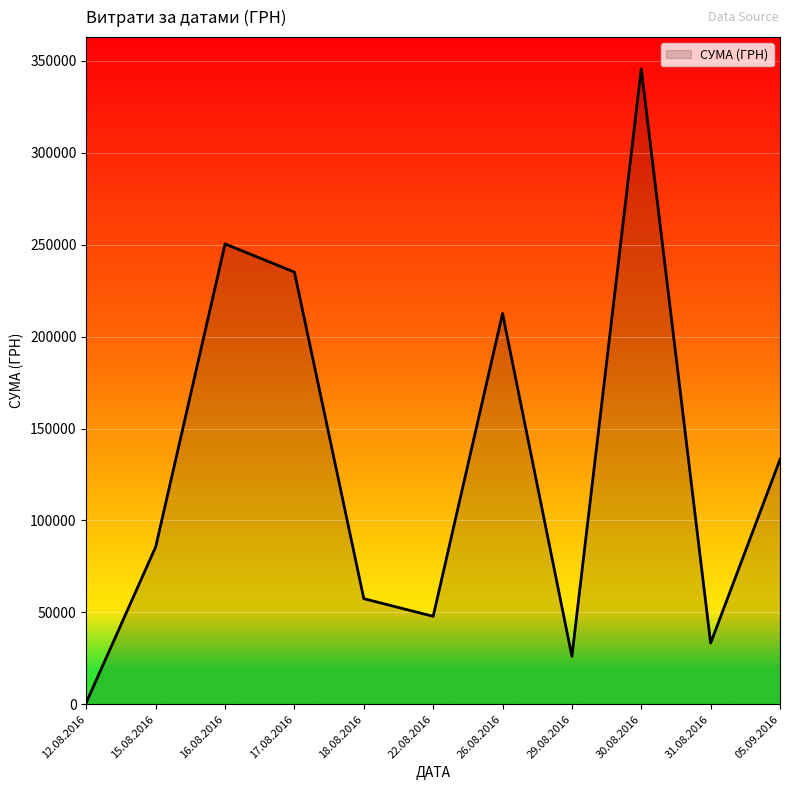

Which label corresponds to the largest value in the chart?

30.08.2016